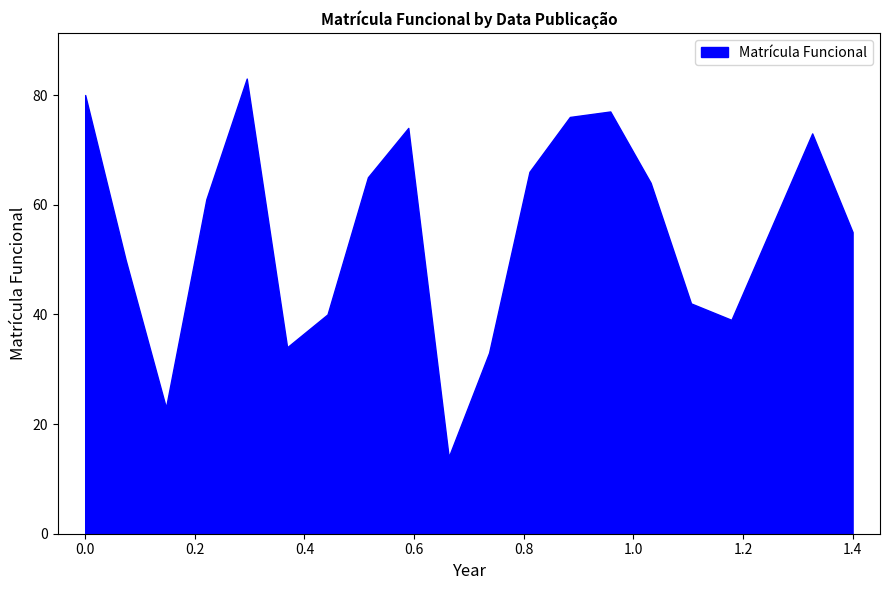

How many lines are shown in the chart?

1